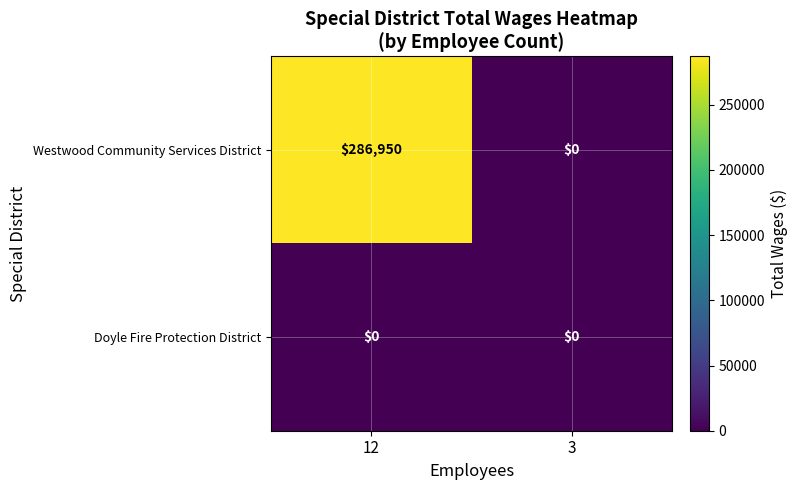

What is the total value across all series at 12?

286950